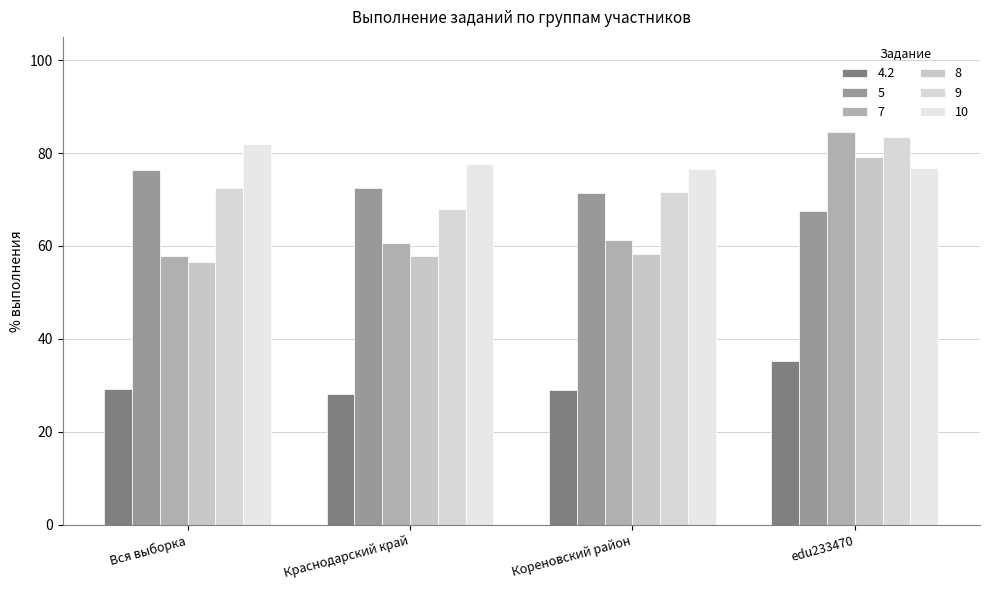

Which series changed the most between Вся выборка and Краснодарский край?

9